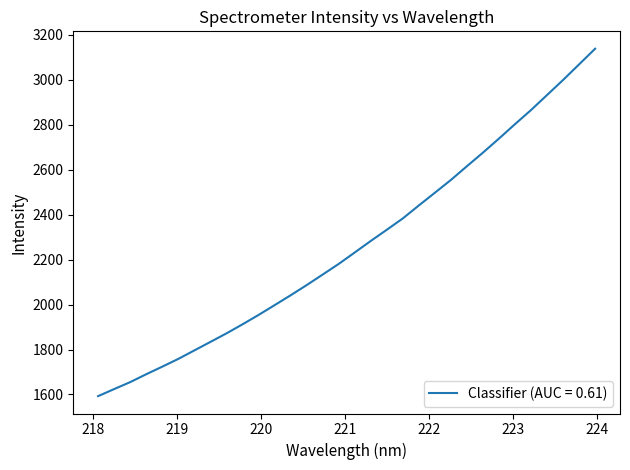

What is the average value?

2263.1